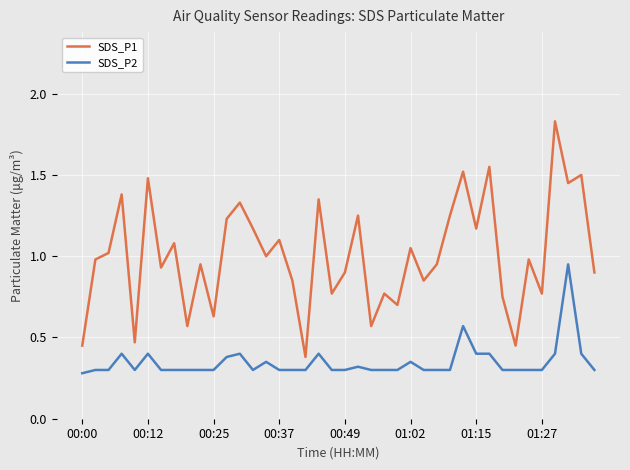

List the series in order of their overall mean, highest first.

SDS_P1, SDS_P2